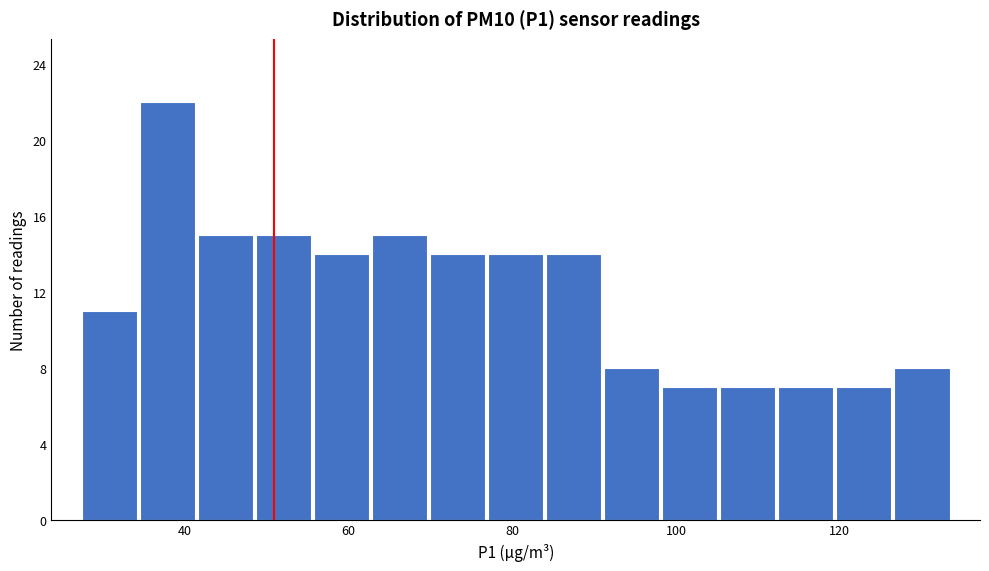

Read against the x-axis, roughly where is the centre of the tallest bar?

38